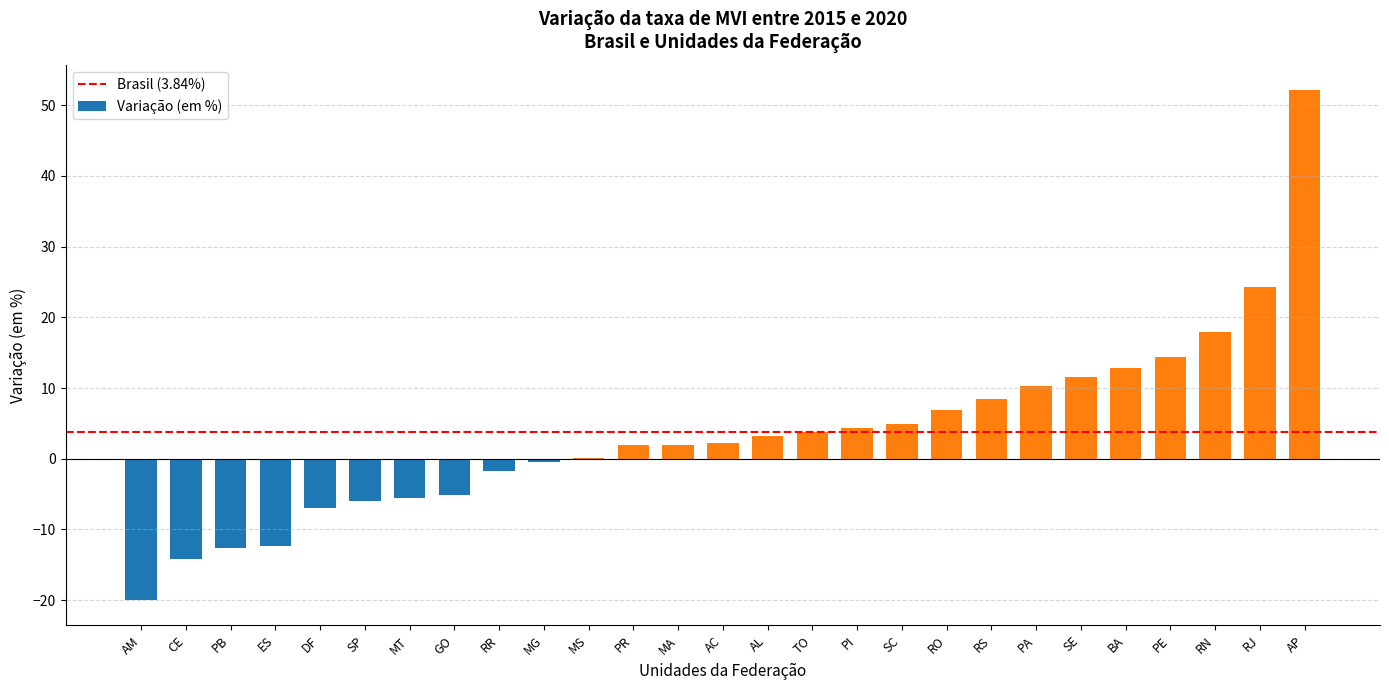

What is the greatest value displayed?

52.1